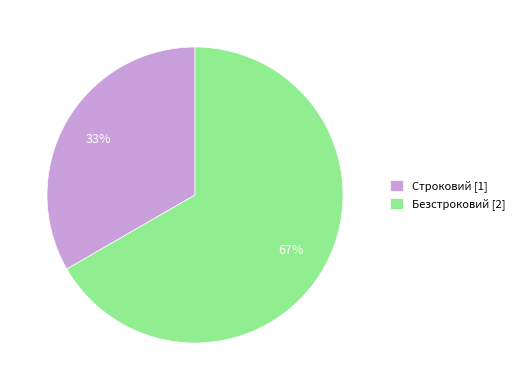

Which slice is the largest?

Безстроковий